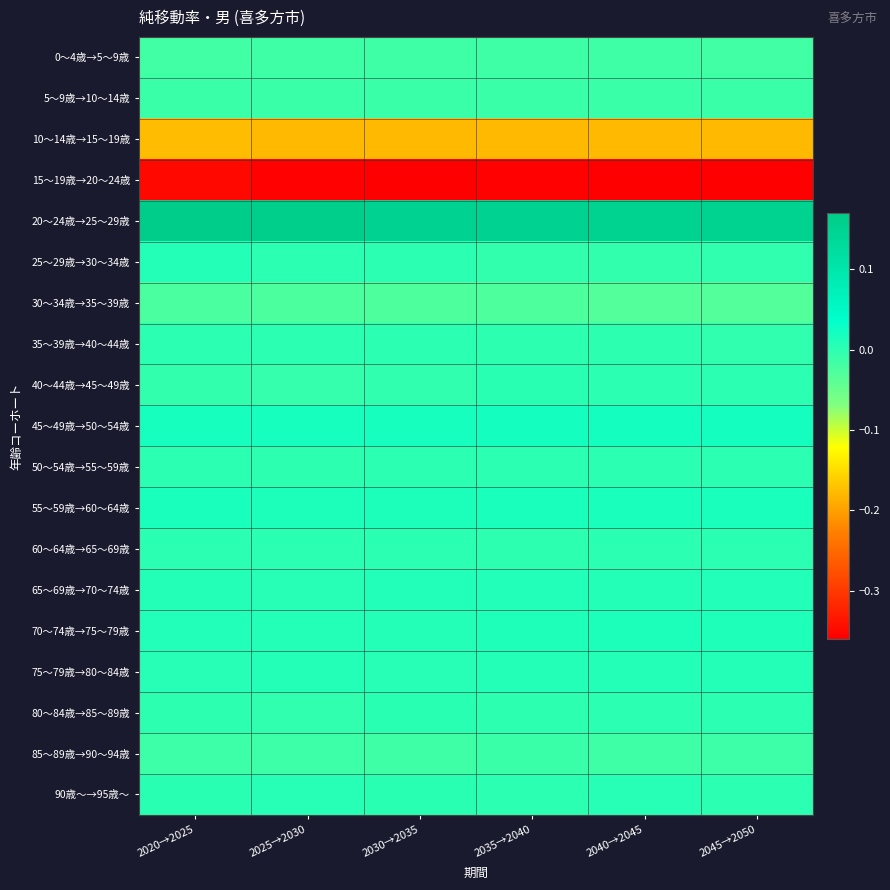

Which has a higher value, 2020→2025 or 2025→2030?

2025→2030